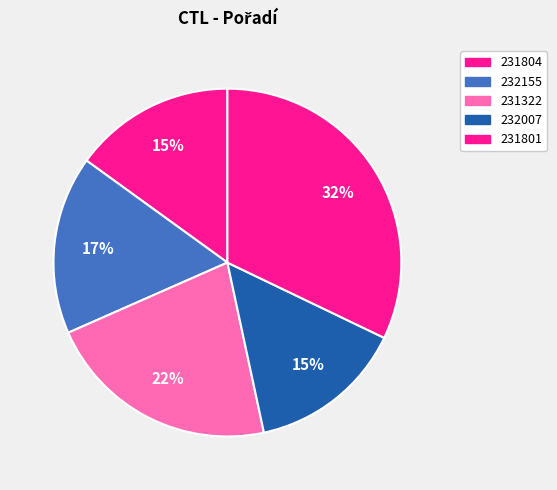

Is it true that 232155 is 17% of the pie?

True